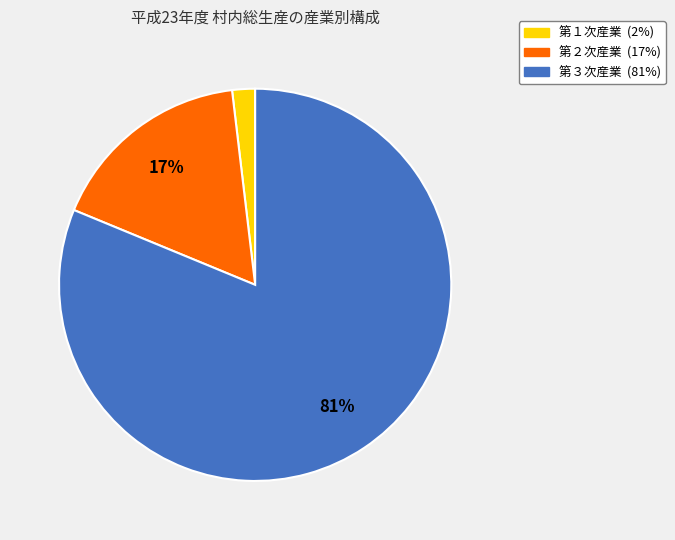

To the nearest percent, what is the difference between the largest and smallest slice percentages?

79%